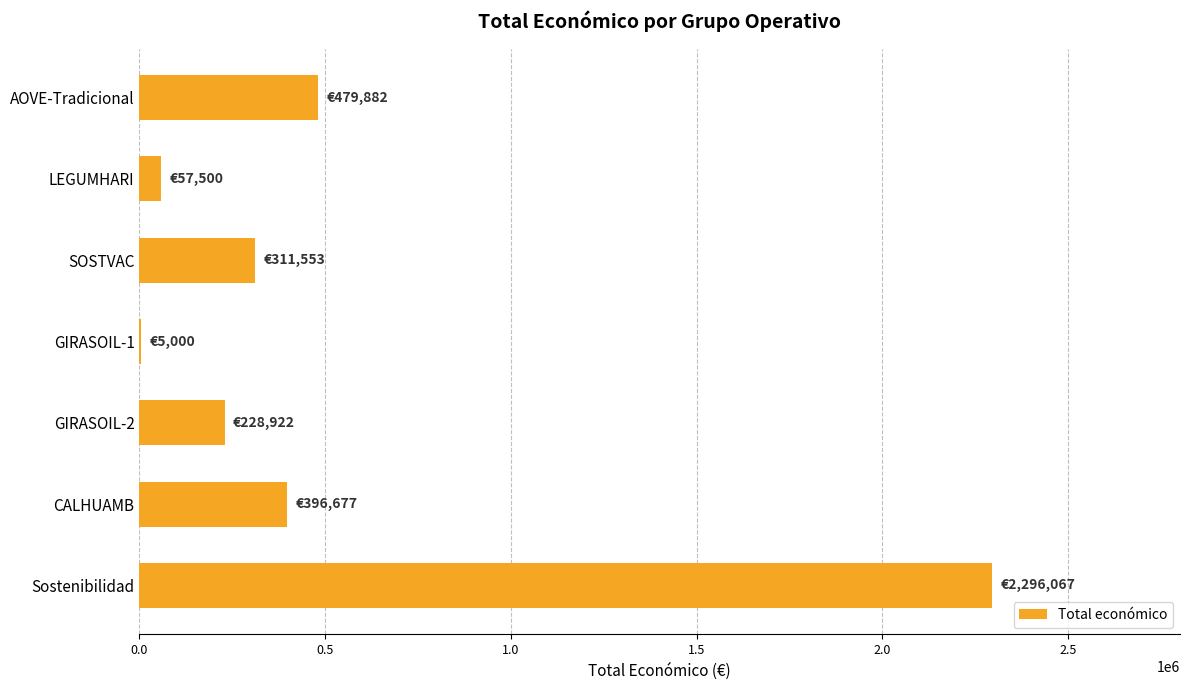

The value at LEGUMHARI is 57500. True or false?

True